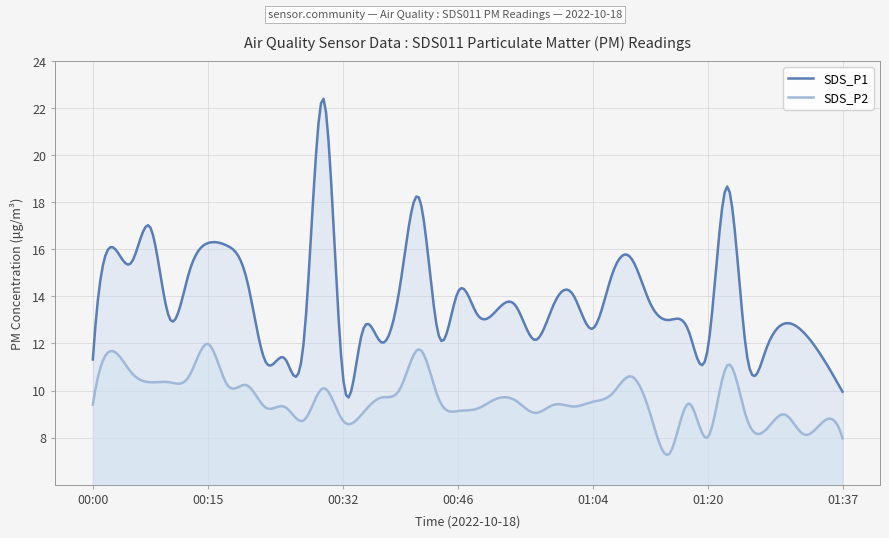

Is it true that SDS_P2 equals 10.6 at 00:12?

True